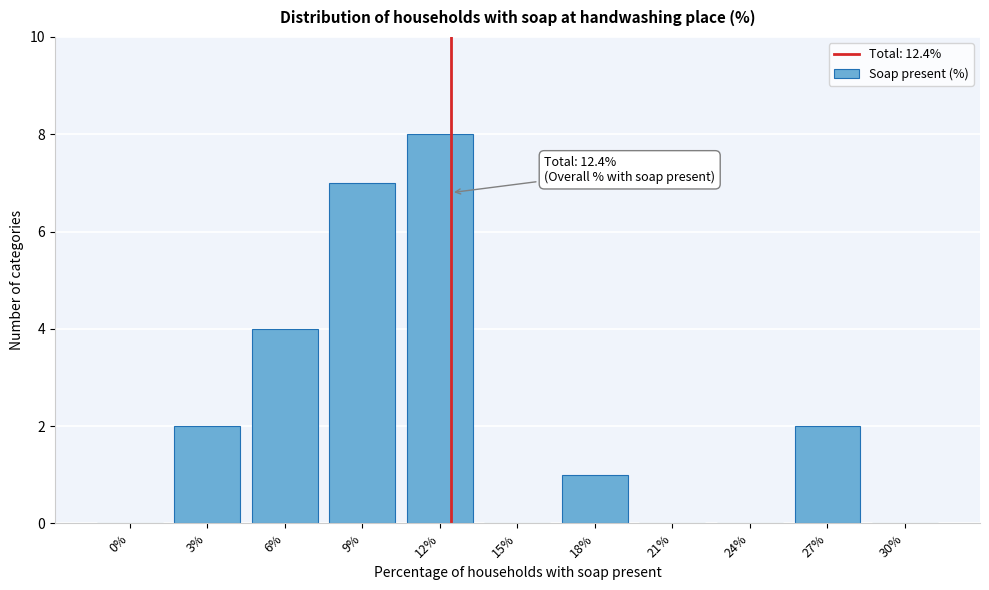

Reading left to right, extract all data points from this chart.

0%=0	3%=2	6%=4	9%=7	12%=8	15%=0	18%=1	21%=0	24%=0	27%=2	30%=0